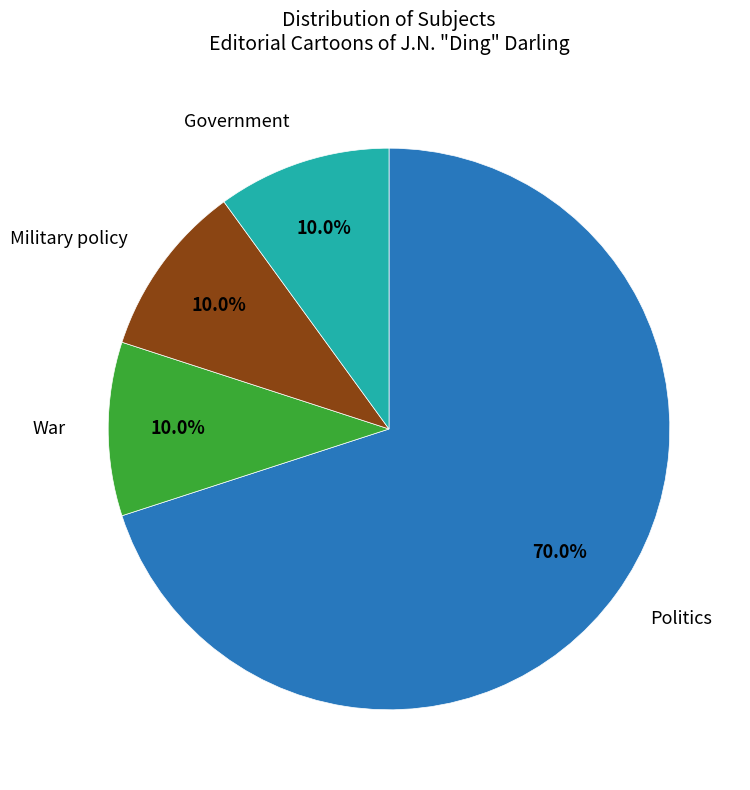

Is there a majority slice in this chart?

Yes